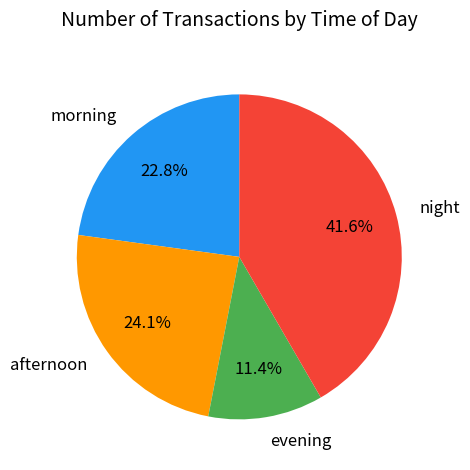

Do night and evening together represent more than half of the pie?

Yes